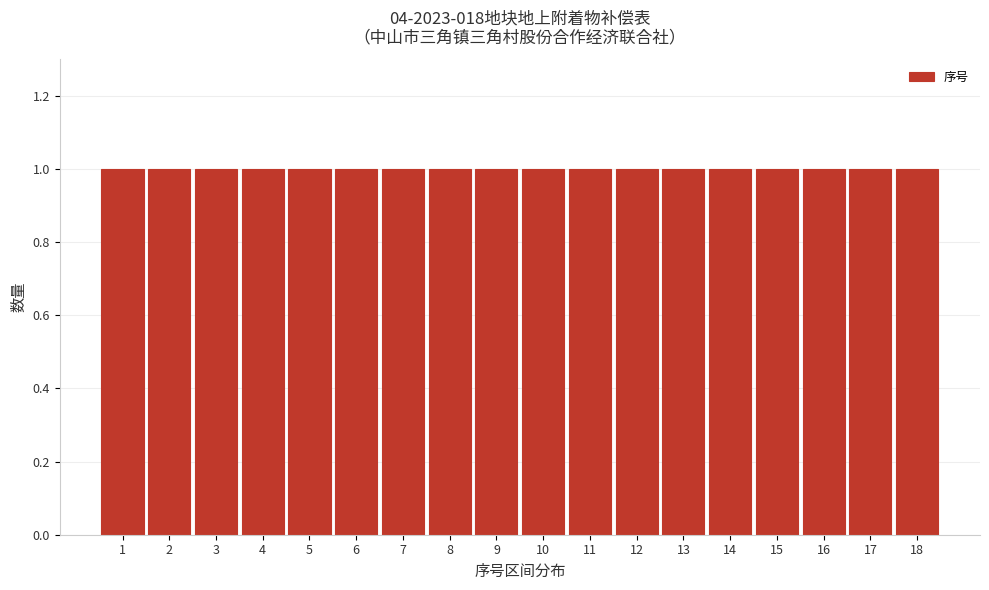

How tall is the bar that spans 15.5 to 16.5 on the x-axis? The values are not printed on the chart, so give them approximately, as read against the axis.

1